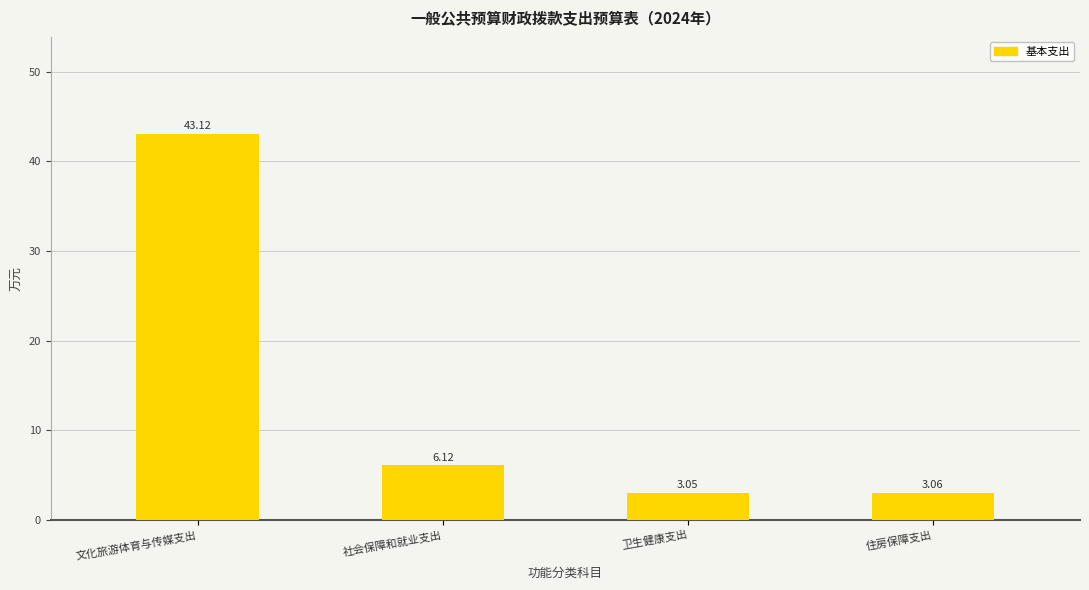

Where is the data nearest to the value 23?

社会保障和就业支出